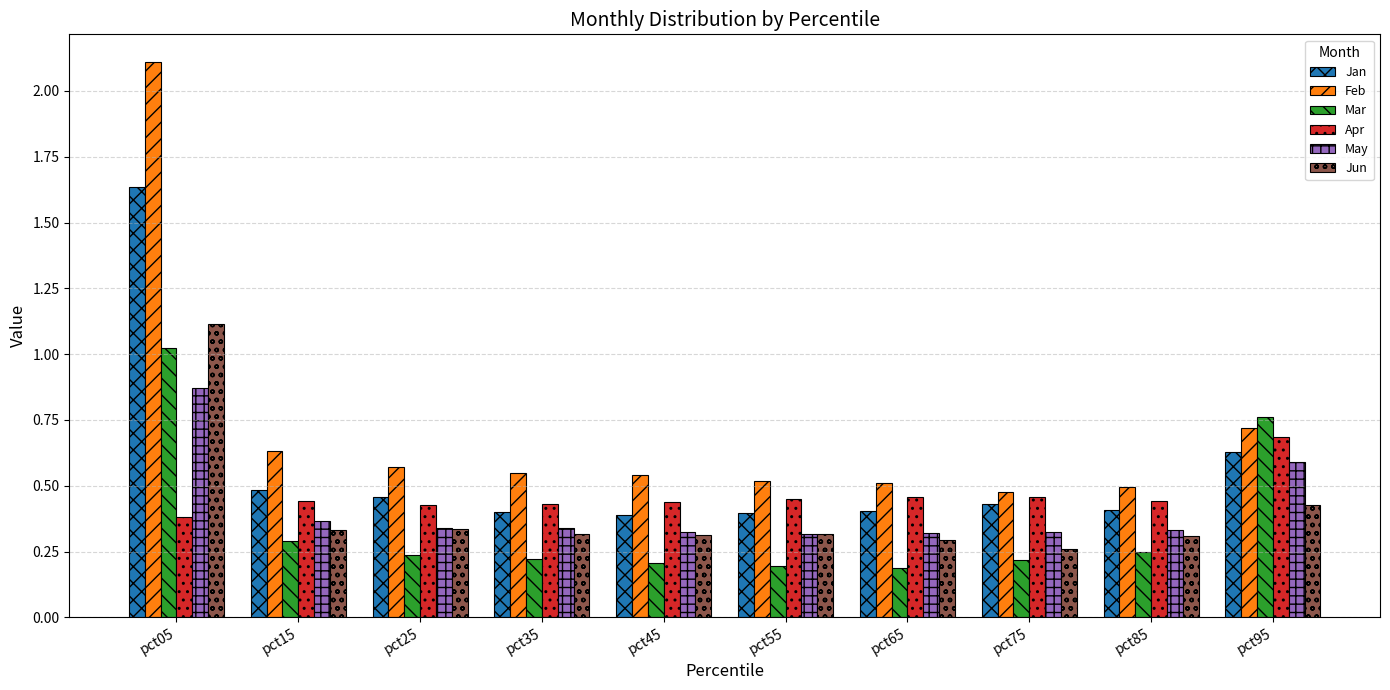

At pct85, list the series in order from largest to smallest.

Feb, Apr, Jan, May, Jun, Mar